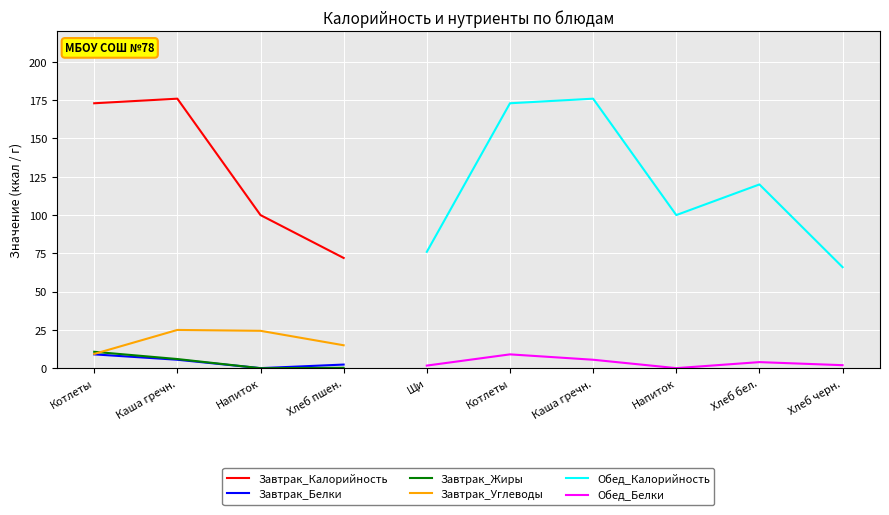

True or false: Завтрак_Белки and Обед_Калорийность intersect in this chart.

False